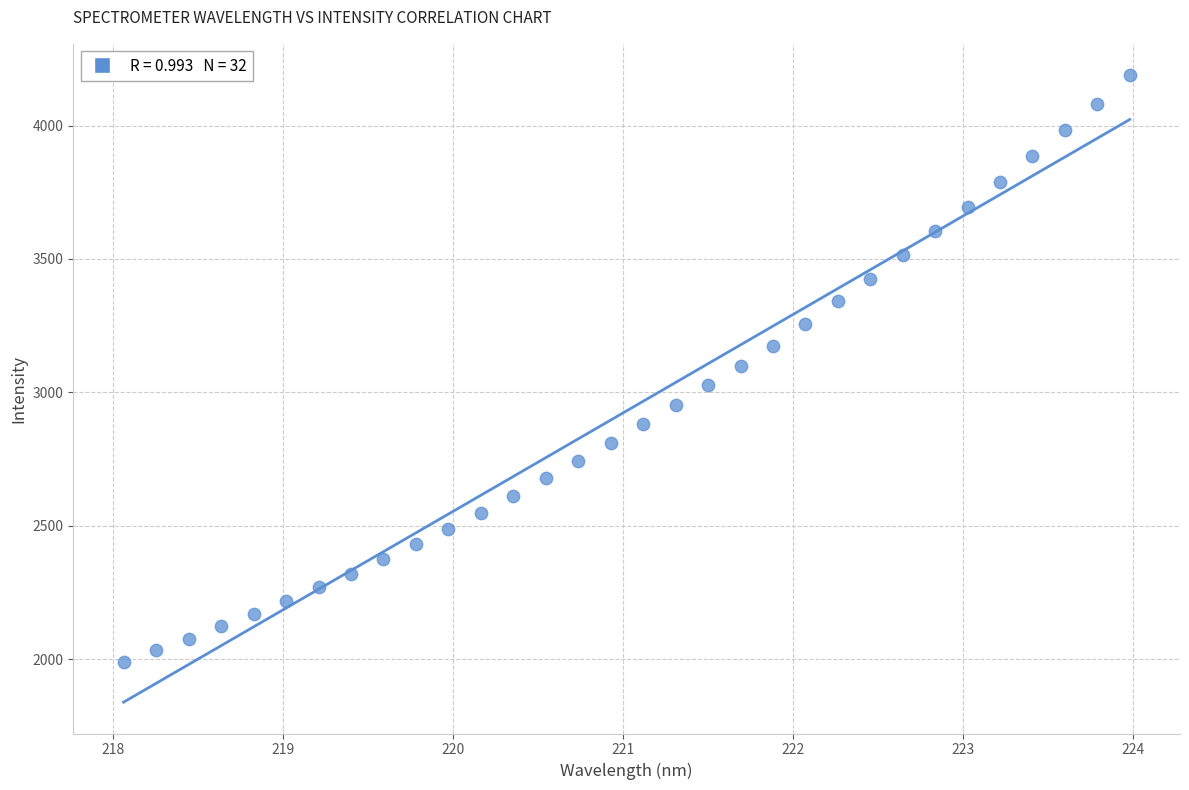

What is the range of Y values (max minus min)?

2197.8